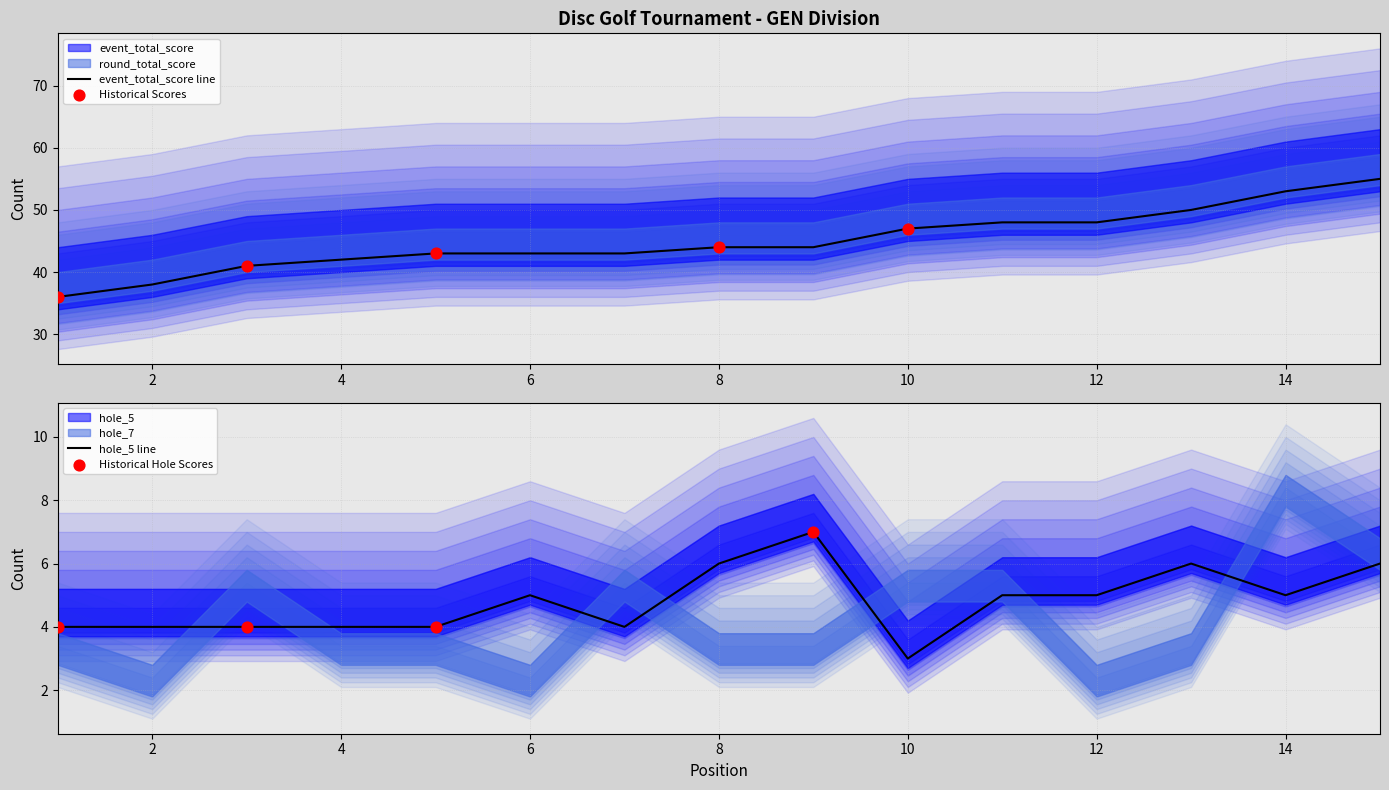

What is the total value across all series at 9?

106